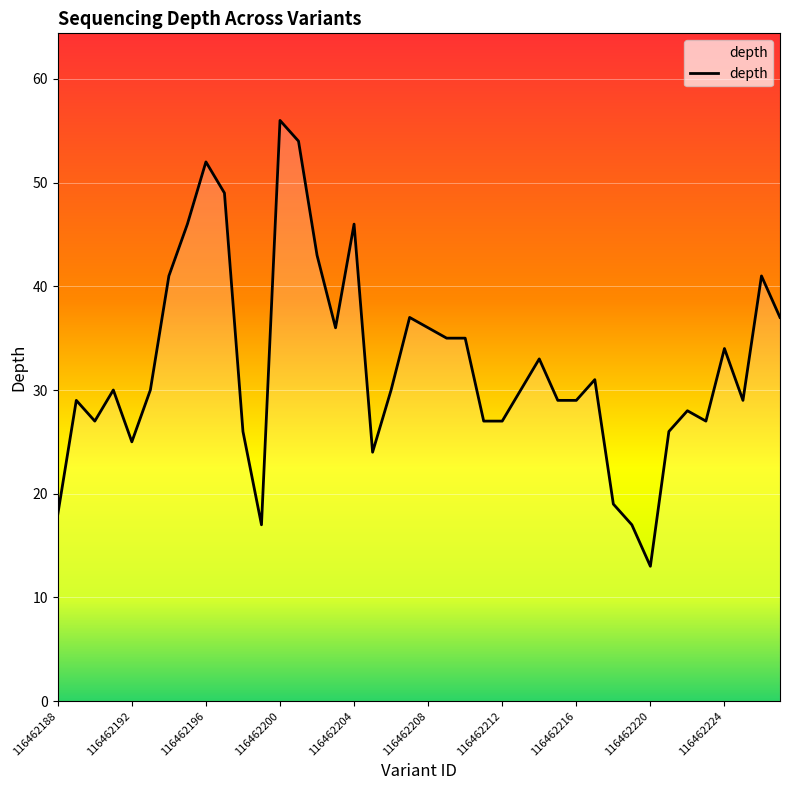

What is the smallest value displayed?

13